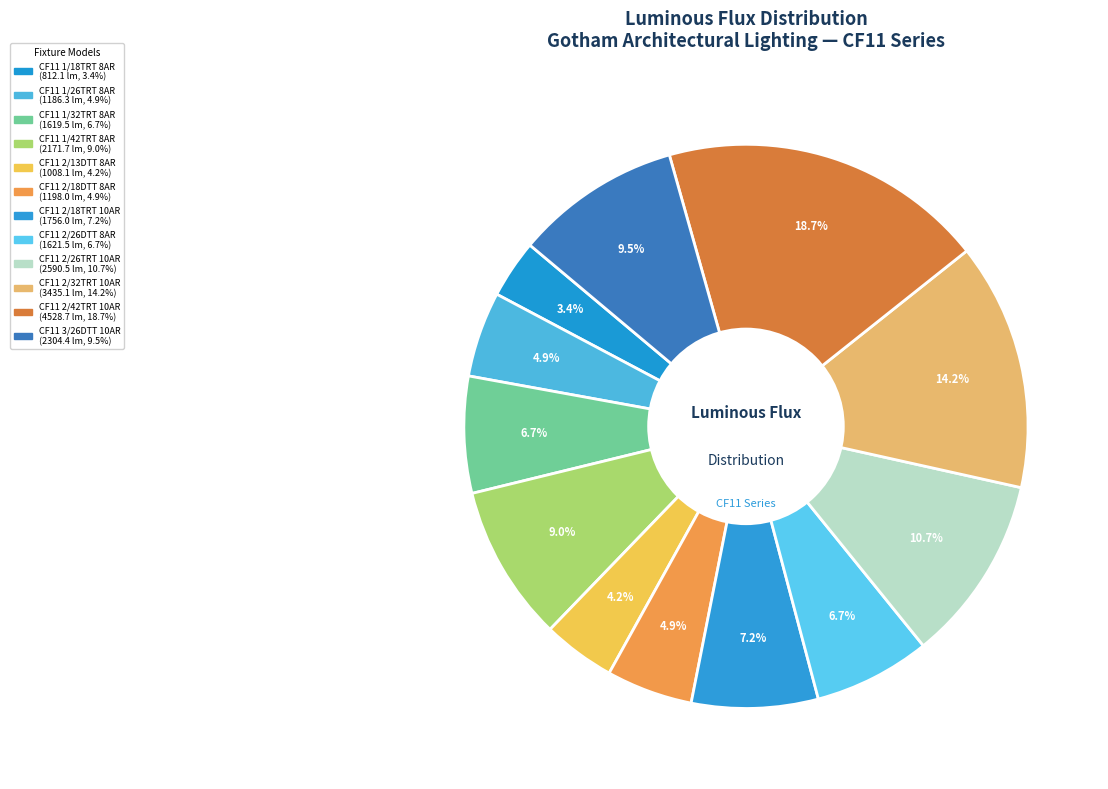

How many slices are in this pie chart?

12